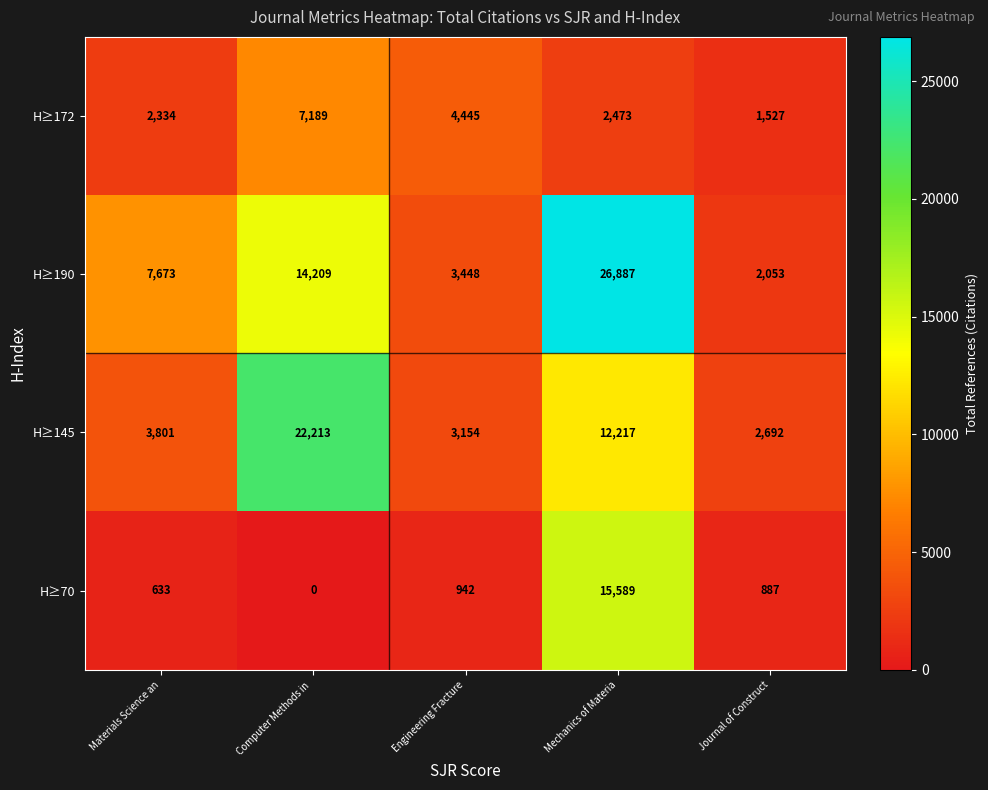

Between Computer Methods in  and Mechanics of Materia, which series saw the biggest shift?

H≥70